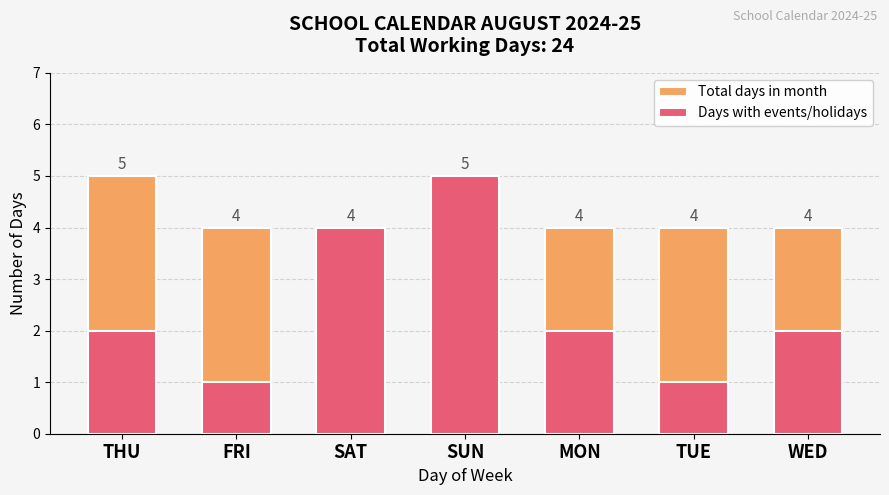

List the series in order of their overall mean, lowest first.

Days with events/holidays, Total days in month